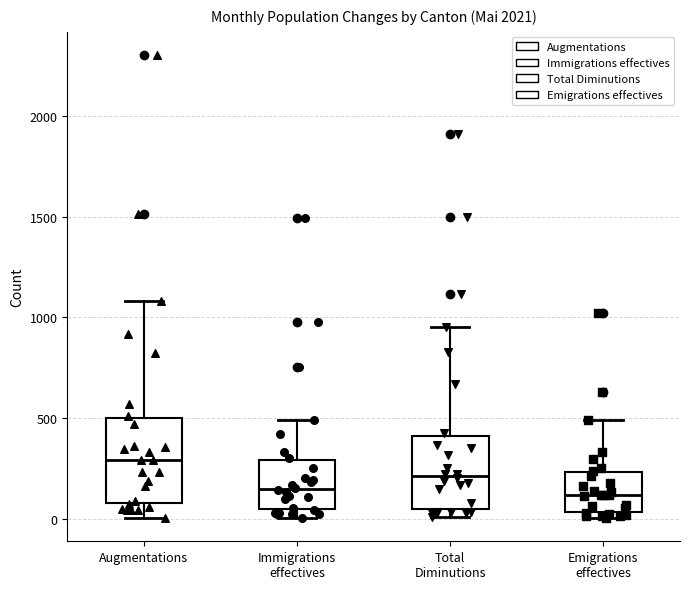

Reading left to right, read every box against the y-axis: the position of its median line, the range the box covers, and the ends of its whiskers. The values are not printed on the chart, so give them approximately, as read against the axis.

Augmentations: median 300, box 100 to 500, whiskers 0 to 1100
Immigrations effectives: median 150, box 50 to 300, whiskers 0 to 500
Total Diminutions: median 200, box 50 to 400, whiskers 0 to 950
Emigrations effectives: median 100, box 50 to 250, whiskers 0 to 500